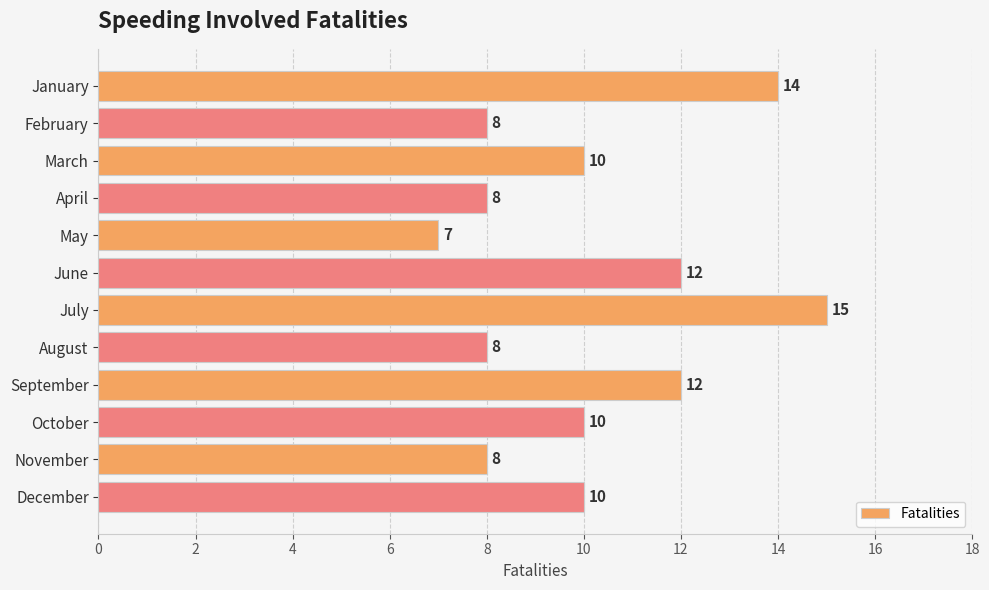

How many values are between 8 and 12?

9